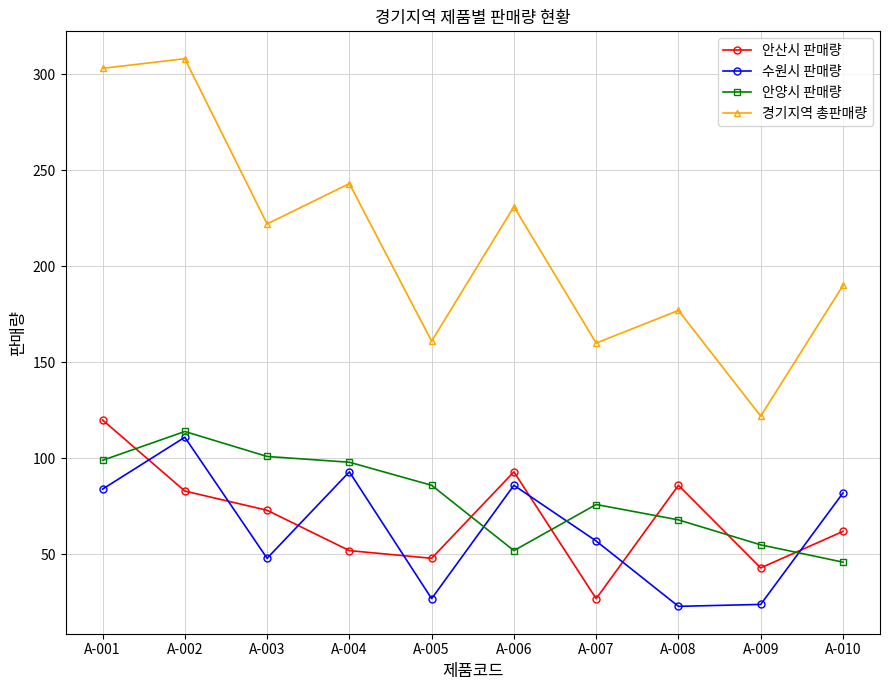

Where does the 안양시 판매량 series first go above 86?

A-001